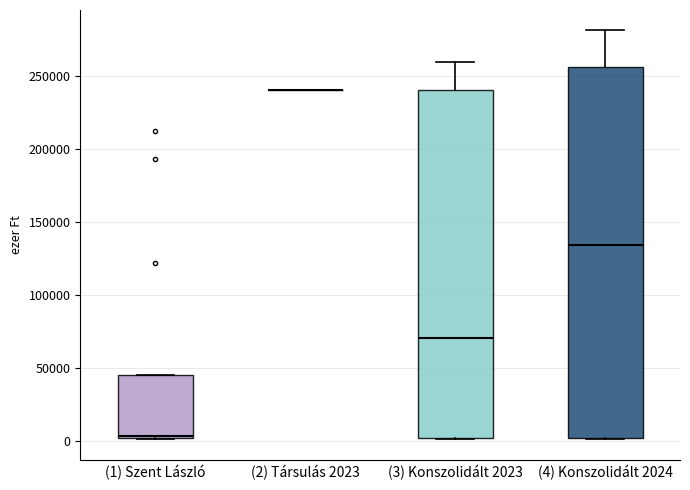

Which box is the tallest, from its lower edge to its upper edge?

(4) Konszolidált 2024